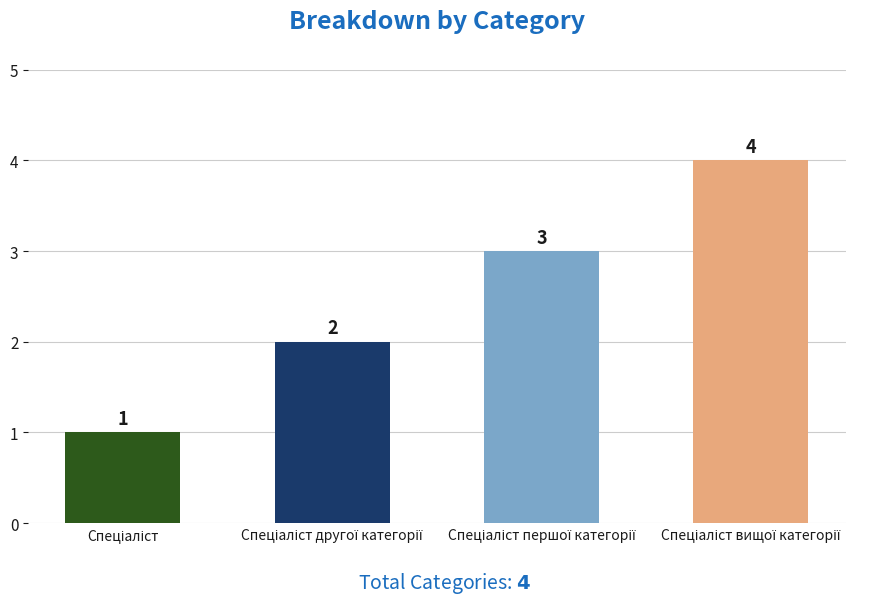

What is the greatest value displayed?

4